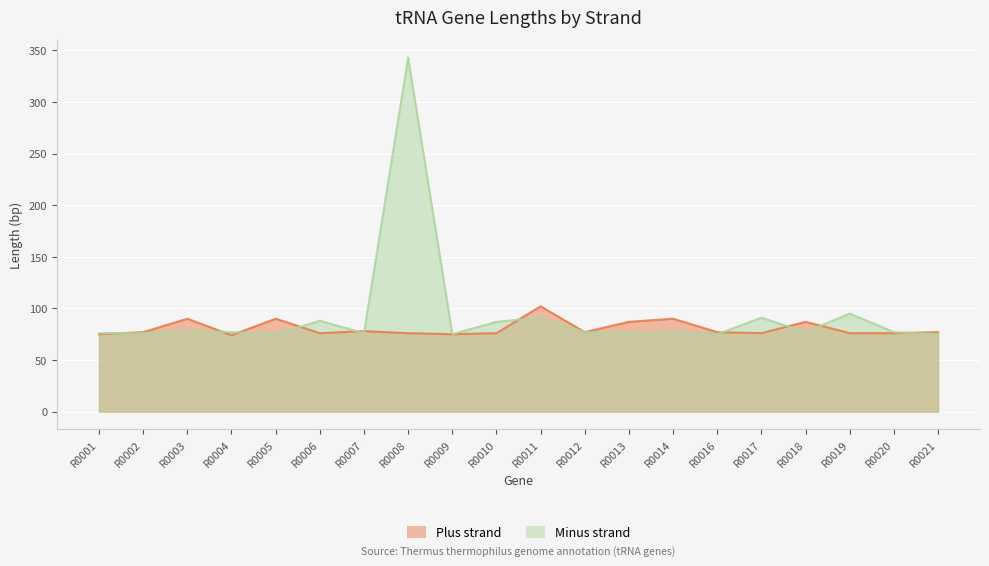

At which category does the chart reach its peak across all series?

R0008